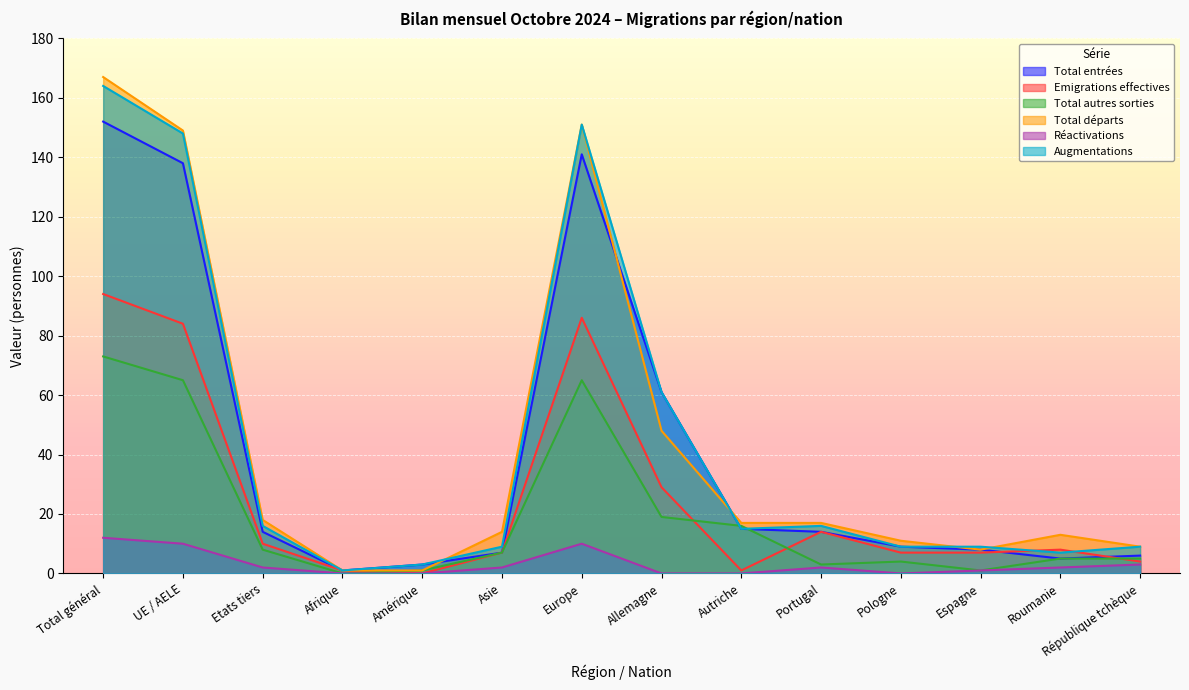

At which label does Total départs reach its minimum?

Afrique